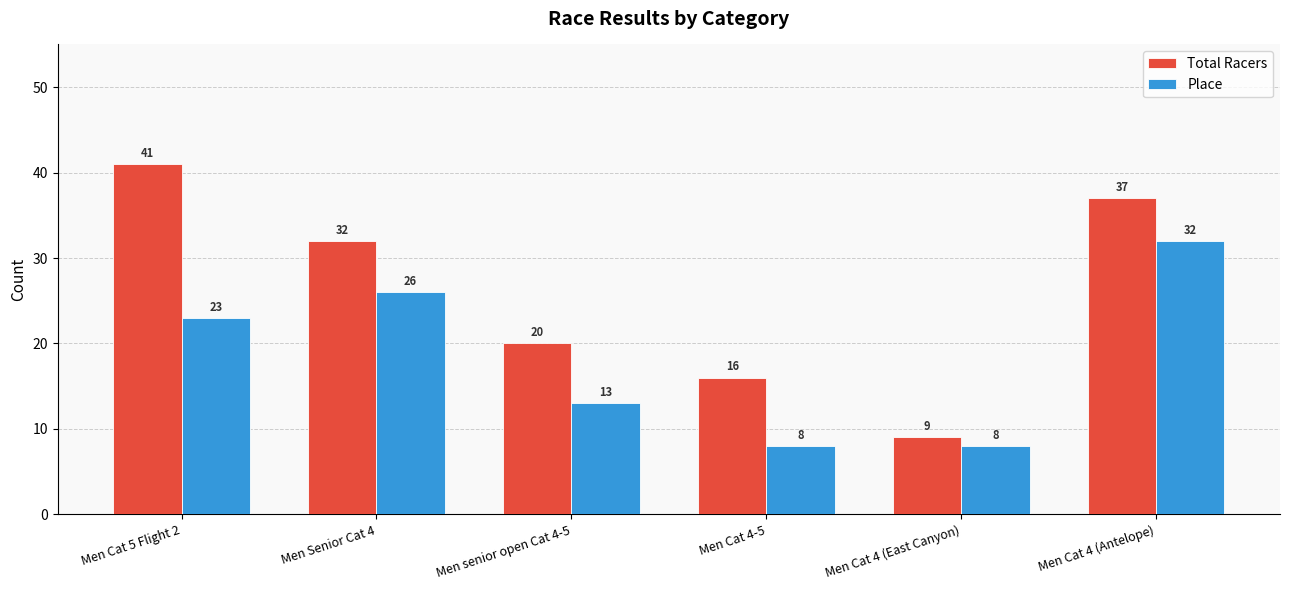

Reading left to right, extract all data points from this chart.

Total Racers: 41	32	20	16	9	37
Place: 23	26	13	8	8	32